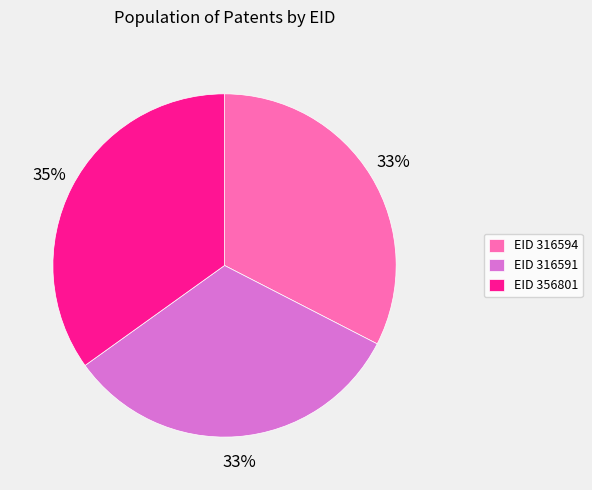

Is the sum of EID 316591 and EID 316594 greater than half?

Yes